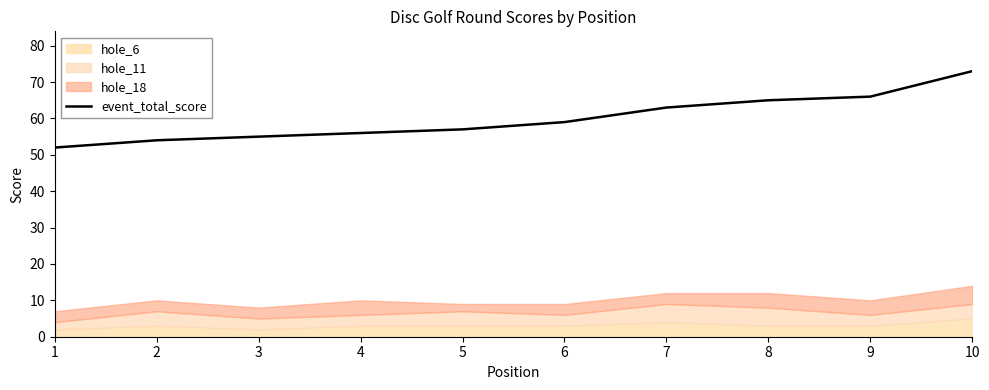

What is the maximum value shown in the chart?

73